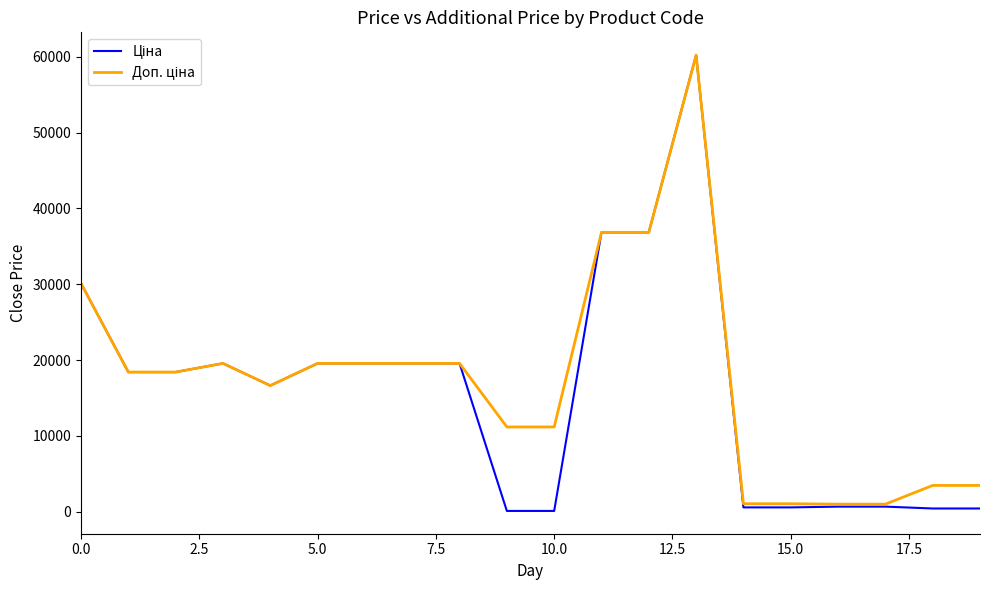

Does the chart have visible grid lines?

No